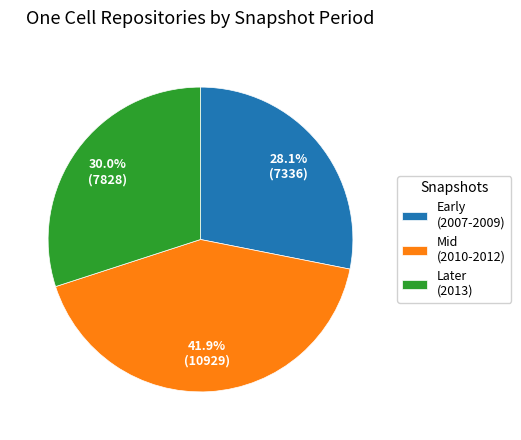

Is Later (2013) the majority of the pie?

No